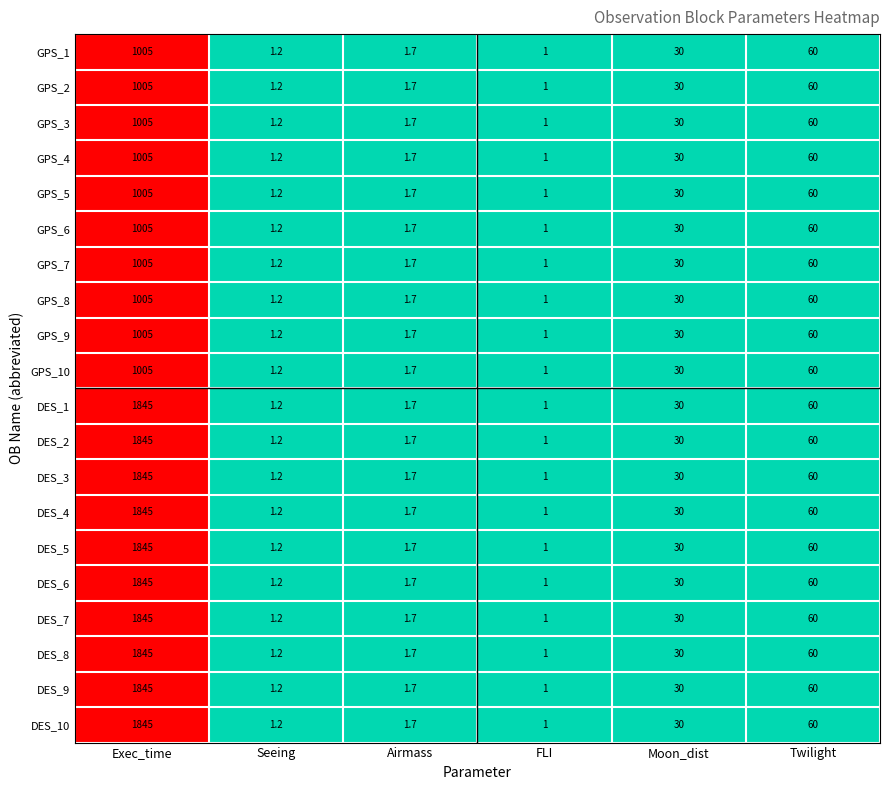

How many distinct data groups are displayed?

20